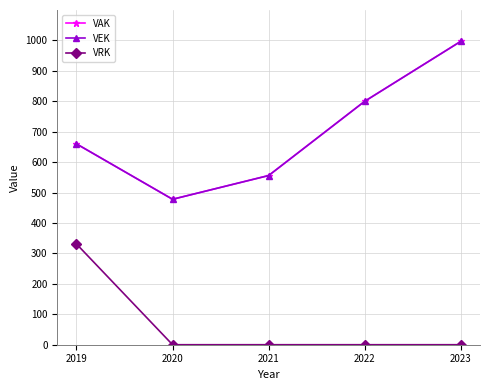

Is this an area chart (filled region under the line)?

No